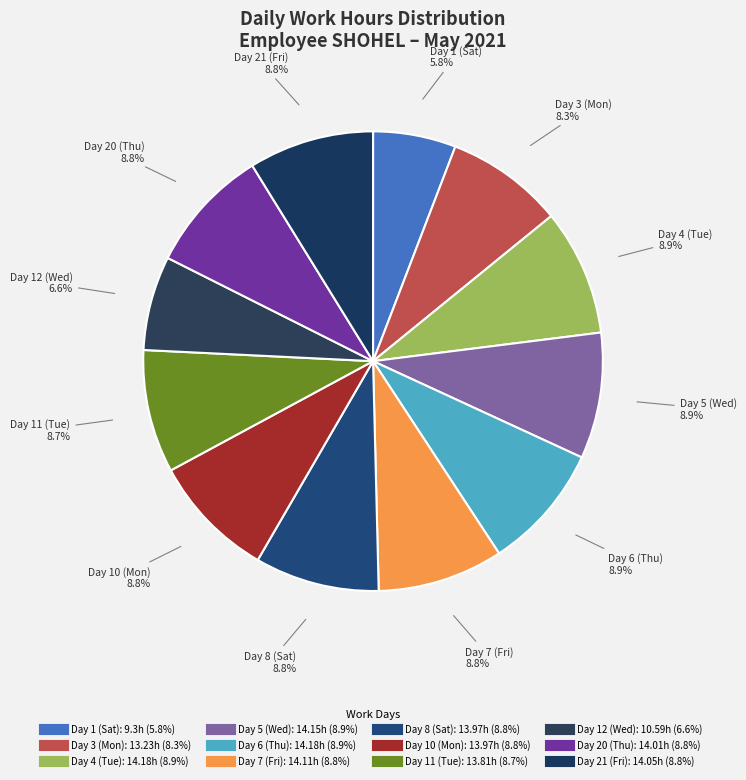

Combined, do Day 3 (Mon) and Day 12 (Wed) account for over 50%?

No